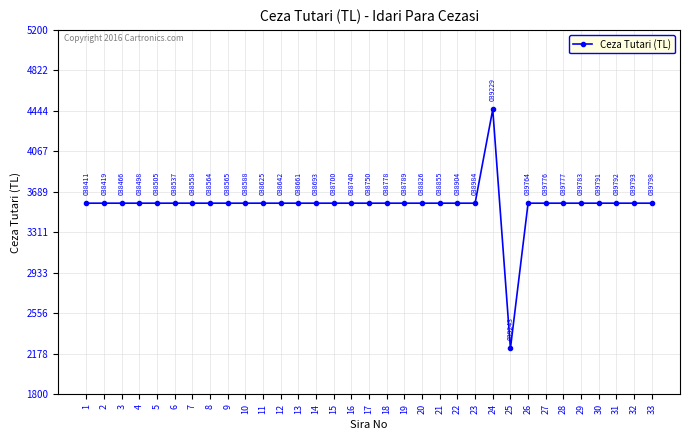

What is the change in value from 23 to 25?

-1355